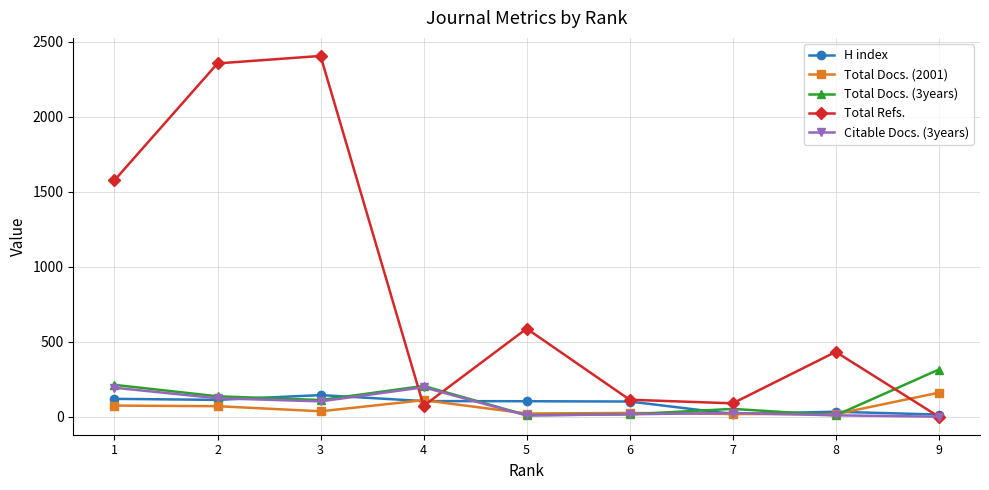

After their last crossing, which series has the higher values: Total Docs. (2001) or Total Docs. (3years)?

Total Docs. (3years)